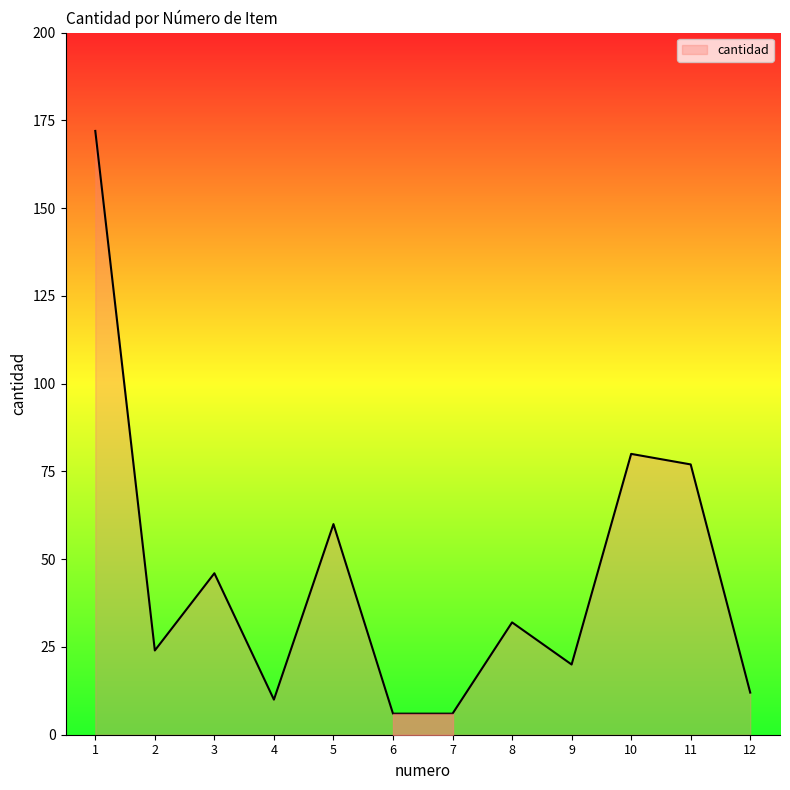

What is the ratio of the value at 2 to the value at 4?

2.4